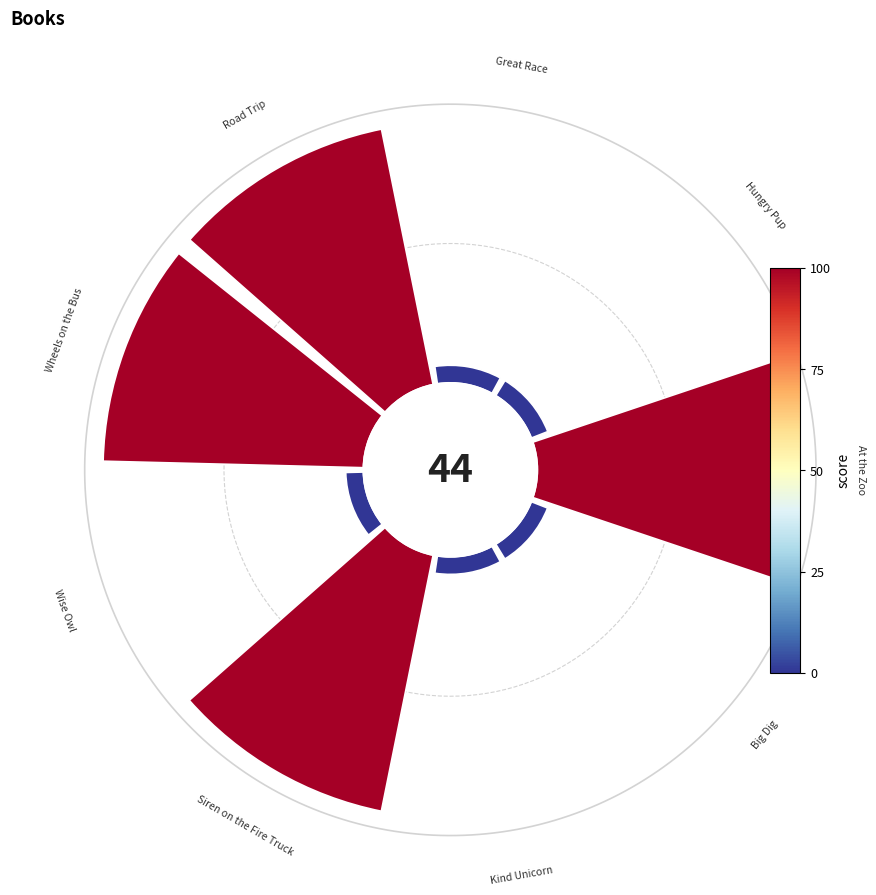

What percentage is the Kind Unicorn slice, to the nearest percent?

2%